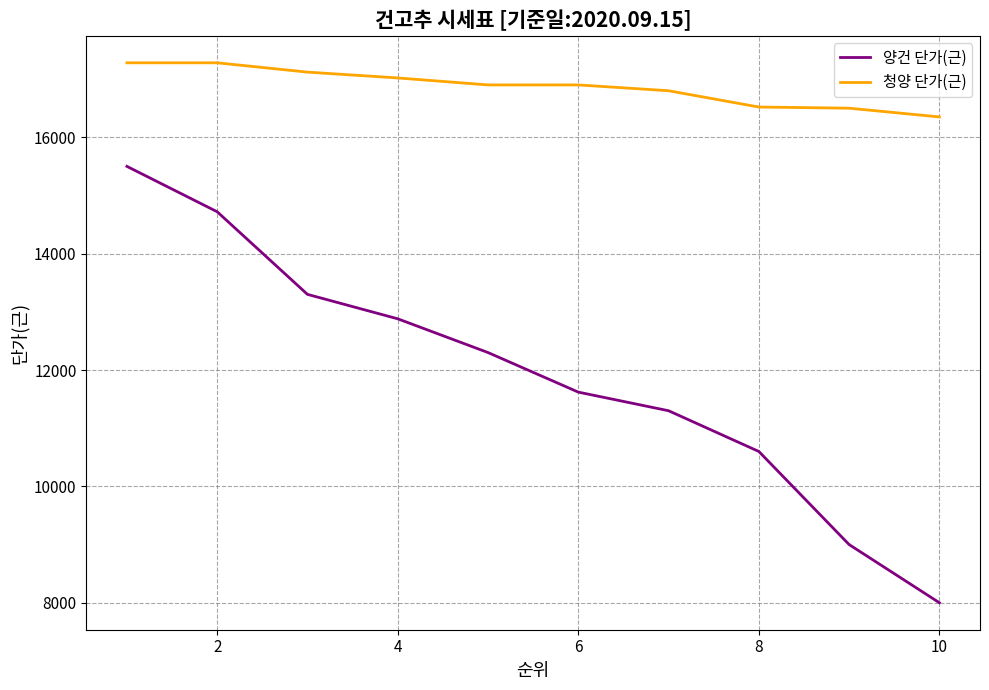

True or false: 청양 단가(근) and 양건 단가(근) intersect in this chart.

False